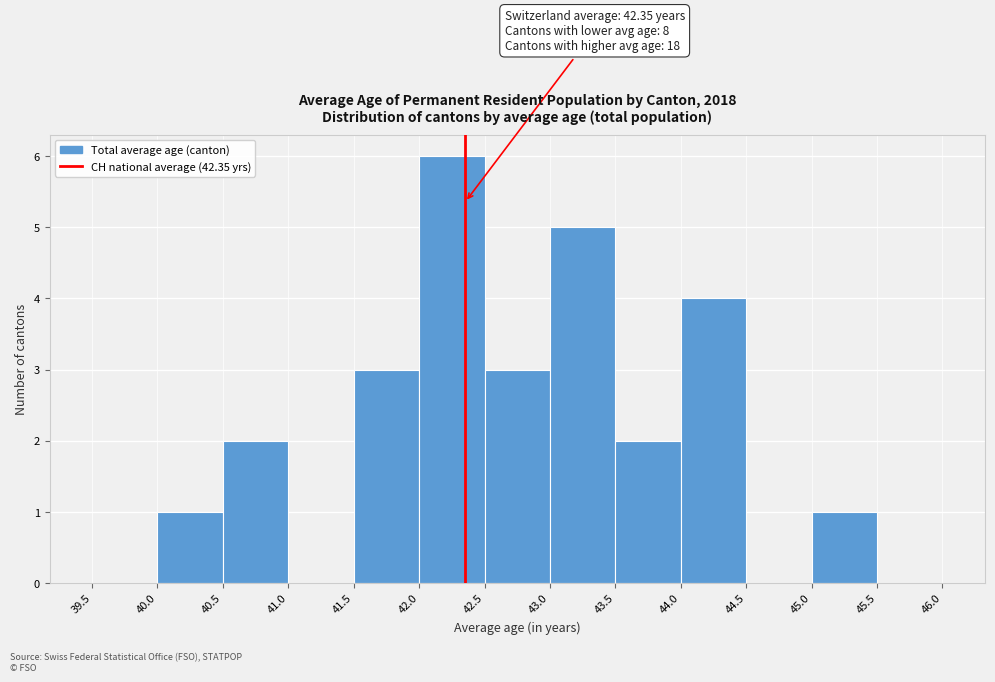

Which range on the x-axis has the tallest bar?

42.0 to 42.5